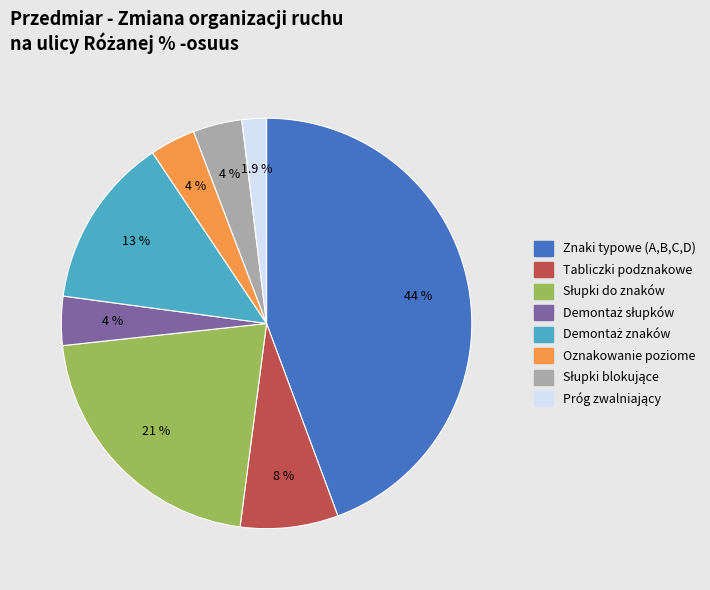

Is Oznakowanie poziome the majority of the pie?

No